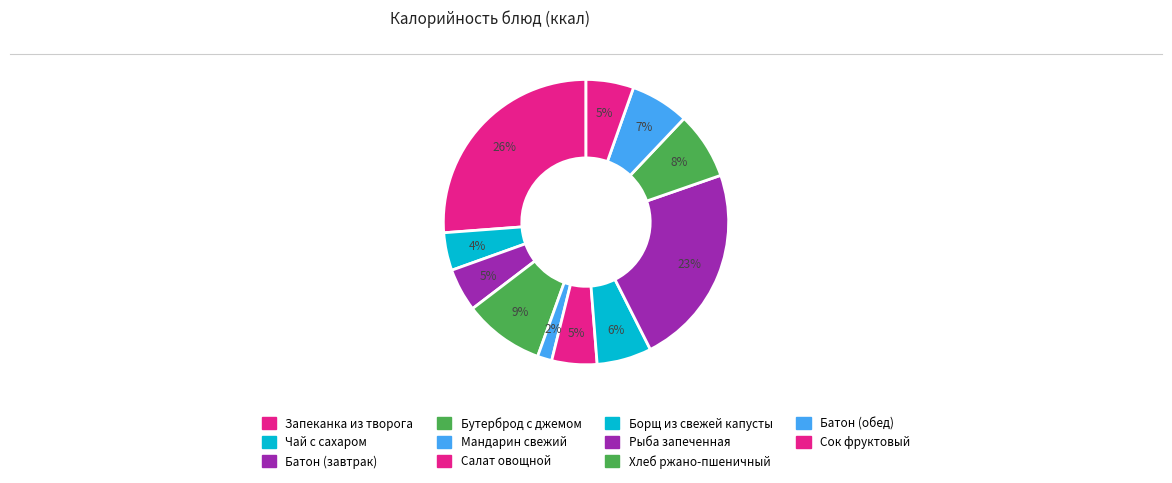

What percentage is NOT represented by Бутерброд с джемом?

90.9%